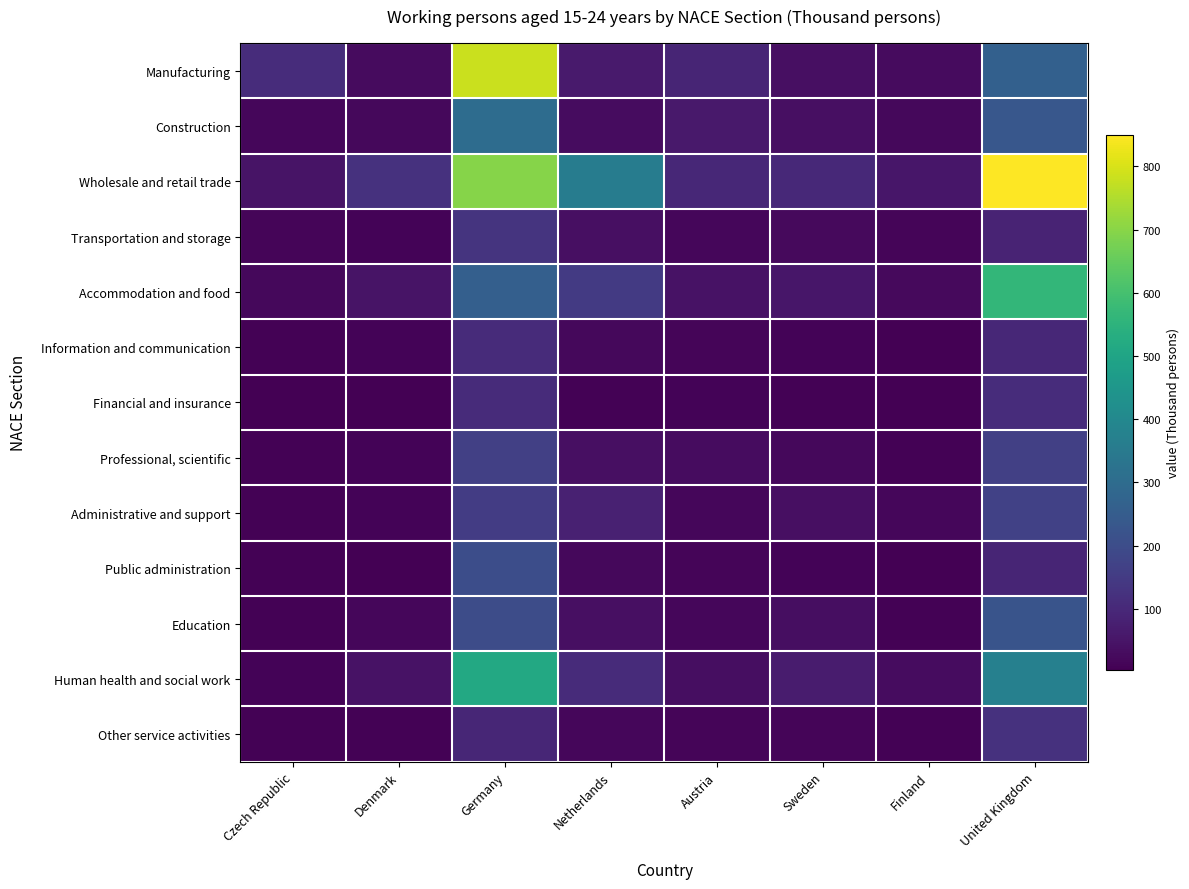

List the series in order of their peak value, highest first.

Wholesale and retail trade, Manufacturing, Accommodation and food, Human health and social work, Construction, Education, Public administration, Administrative and support, Professional, scientific, Transportation and storage, Other service activities, Financial and insurance, Information and communication